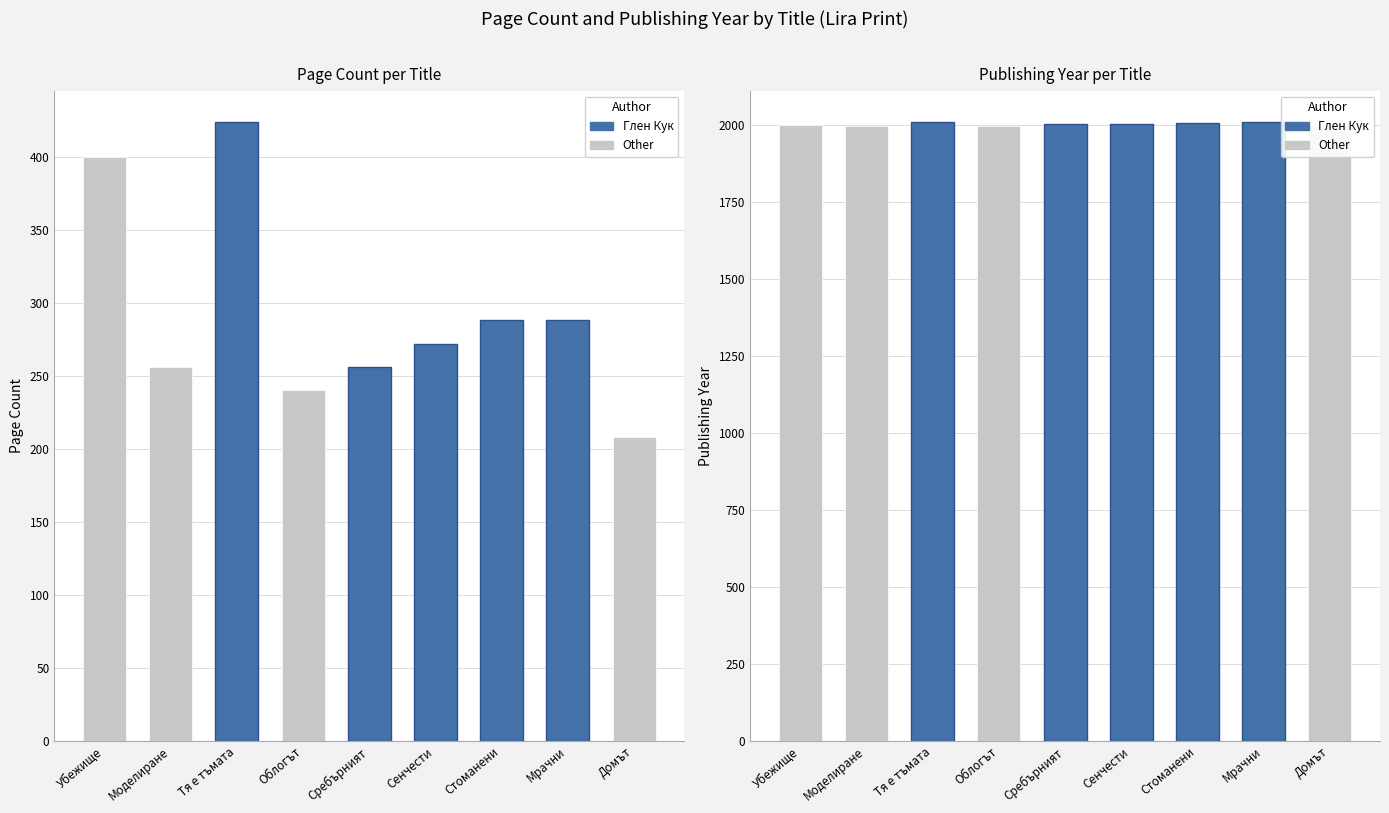

What is the difference between the second highest and second lowest values in the pageCount series?

160